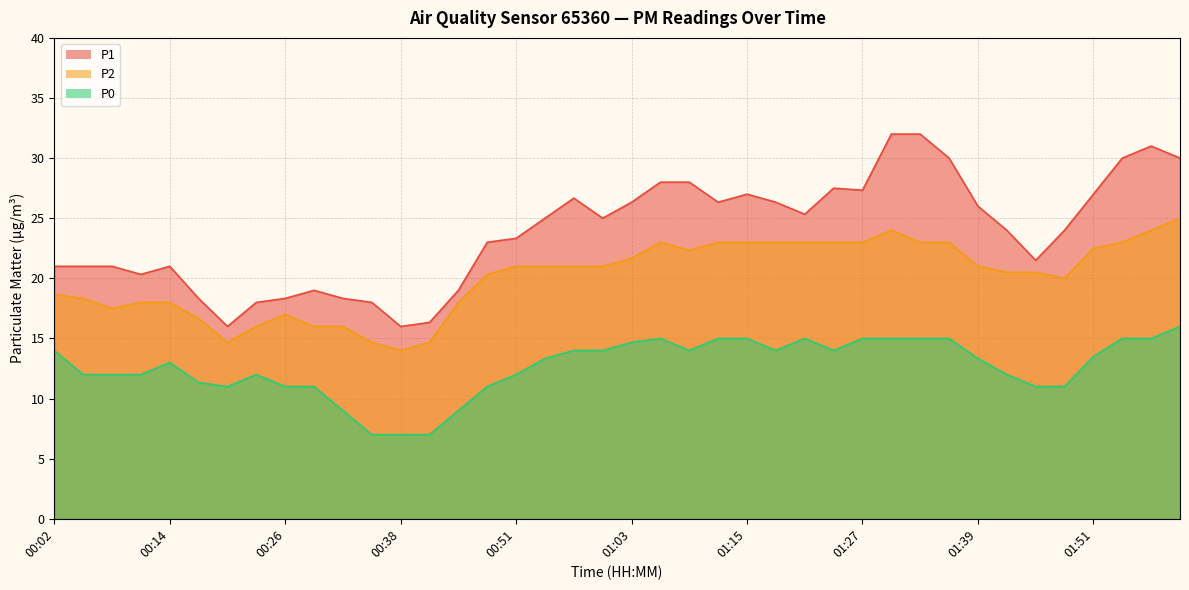

How many data points in P2 are above 21?

16